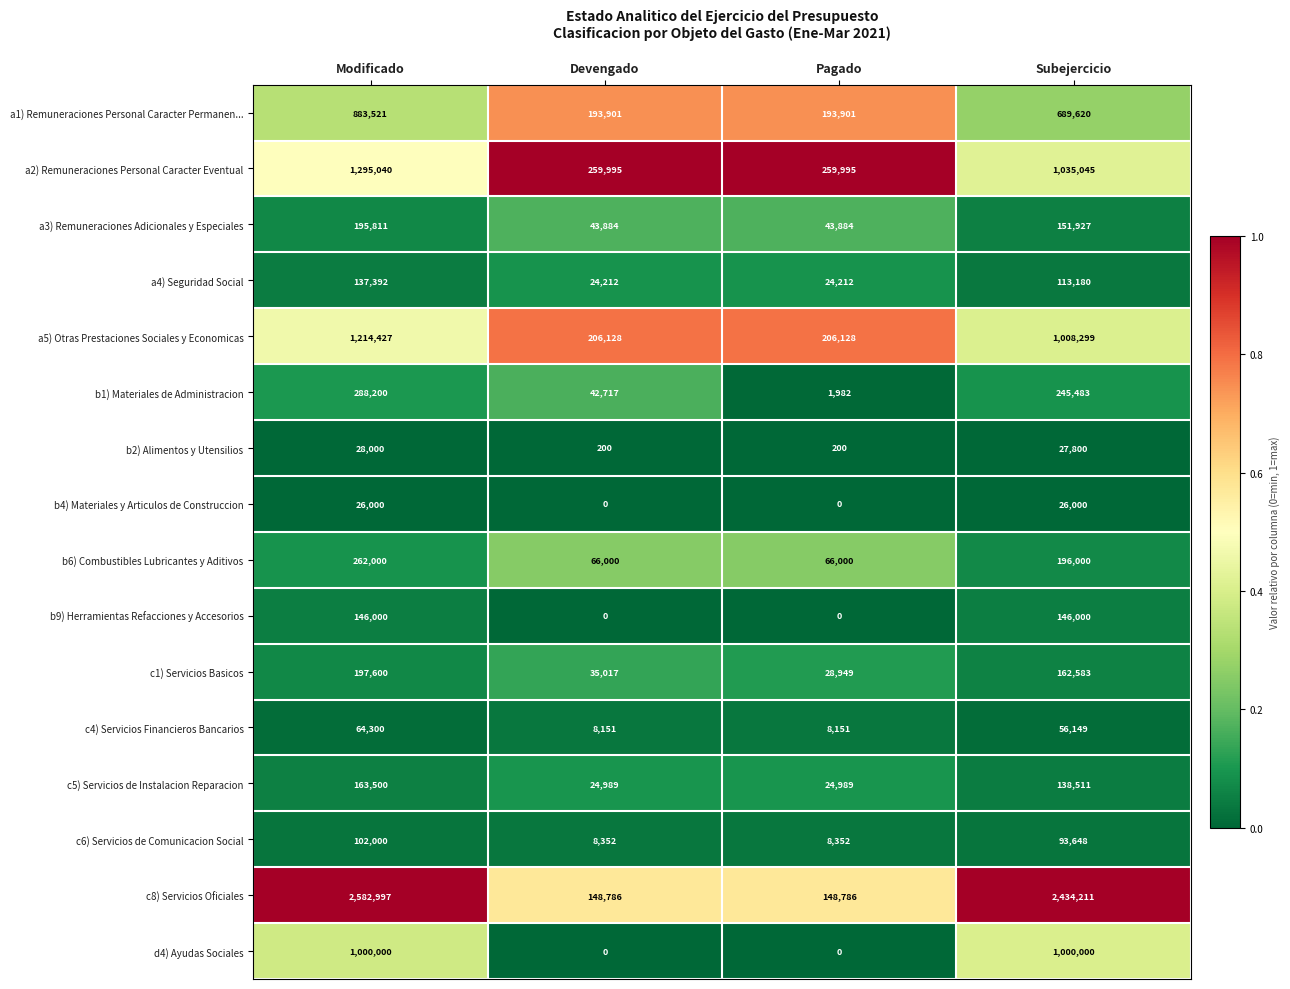

What is the difference between the maximum and second lowest values in the c5) Servicios de Instalacion Reparacion series?

138511